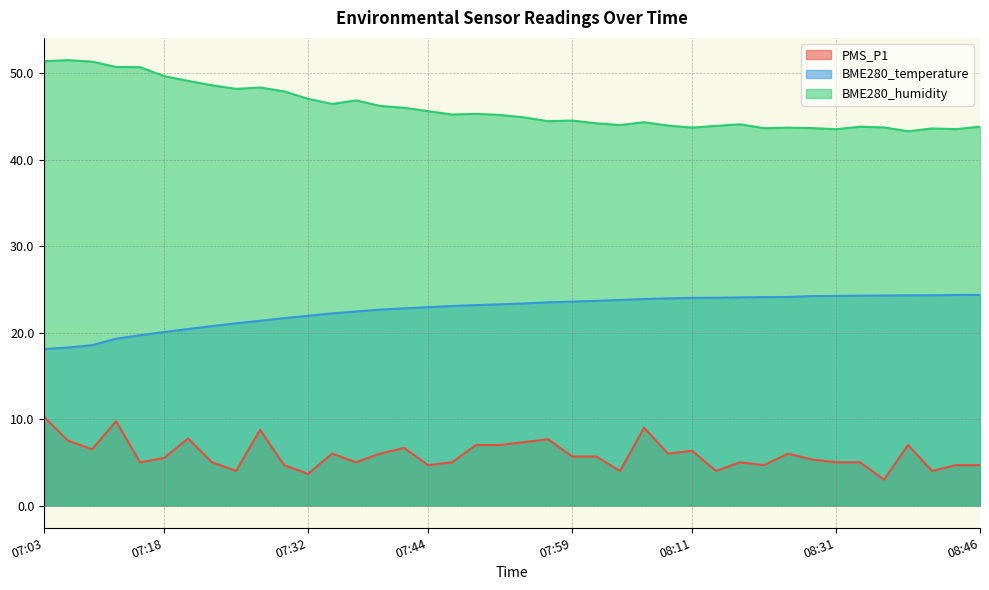

At which category does PMS_P1 reach its first local valley?

07:08